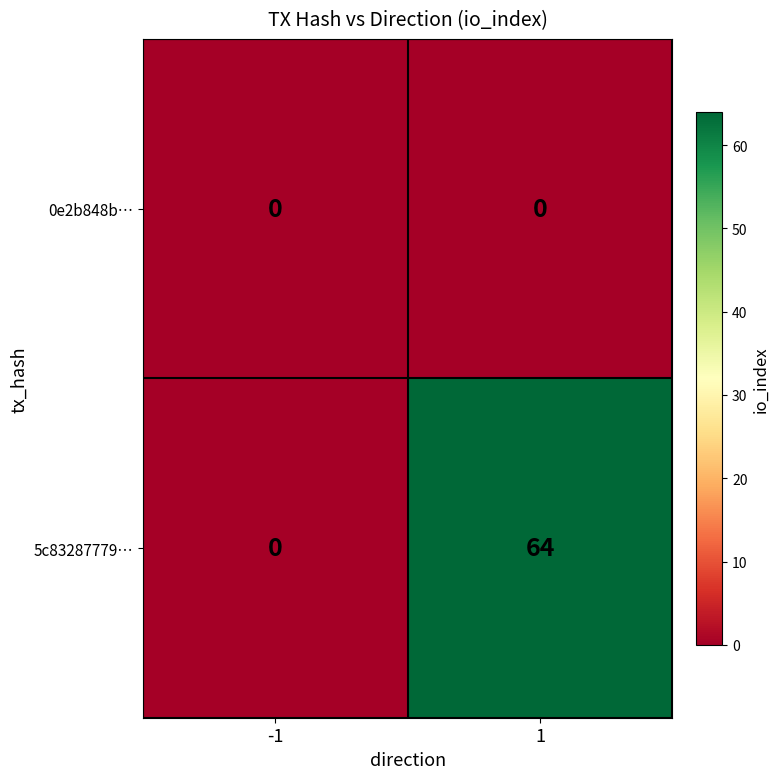

Reading right to left, what are all the values shown in this chart?

0e2b848b…: 0	0
5c83287779…: 64	0